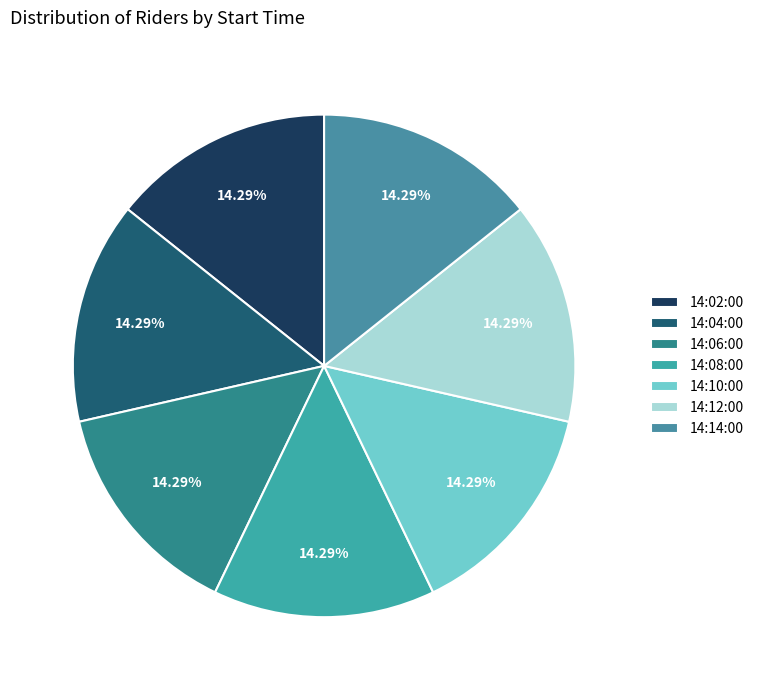

To the nearest percent, what is the difference between the largest and smallest slice percentages?

0%